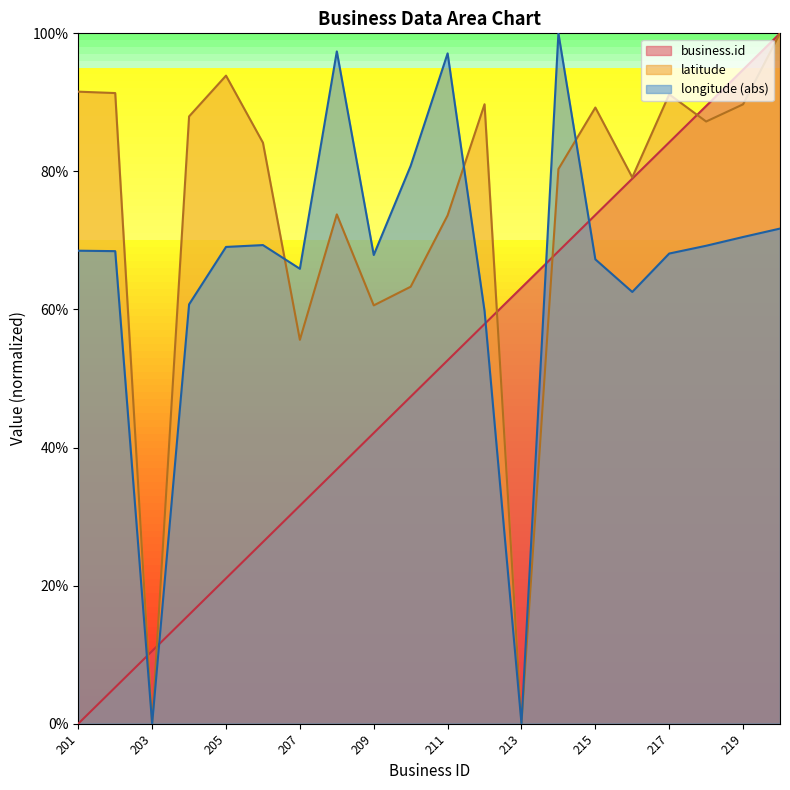

The business.id series shows 77.6 at 211. True or false?

False